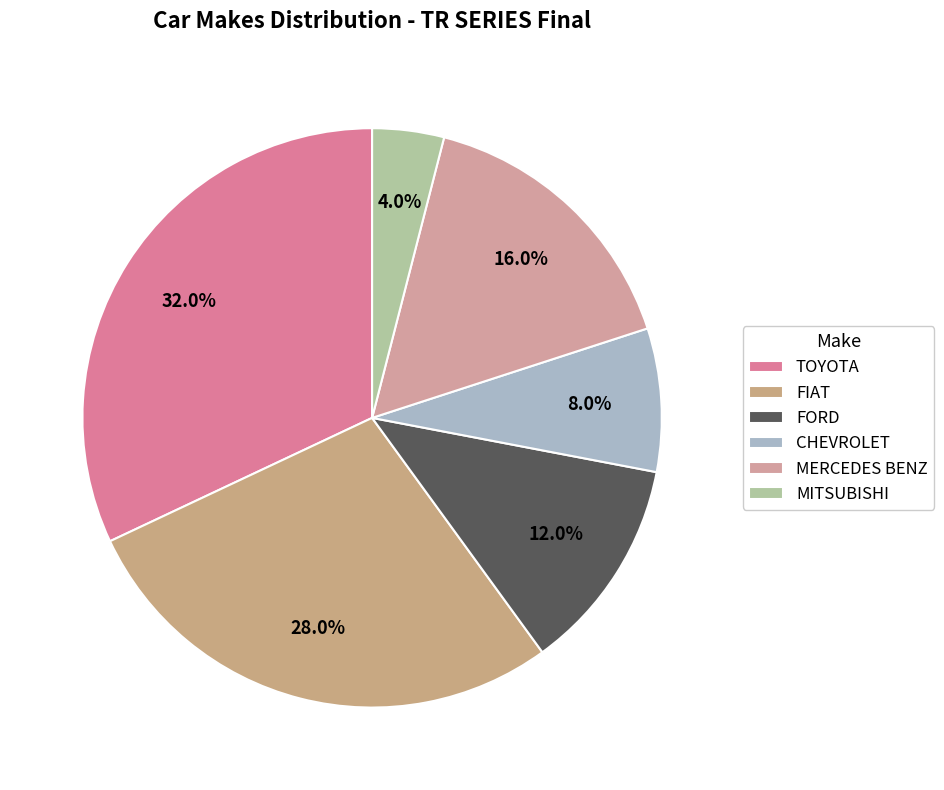

Does CHEVROLET represent more than half of the total?

No